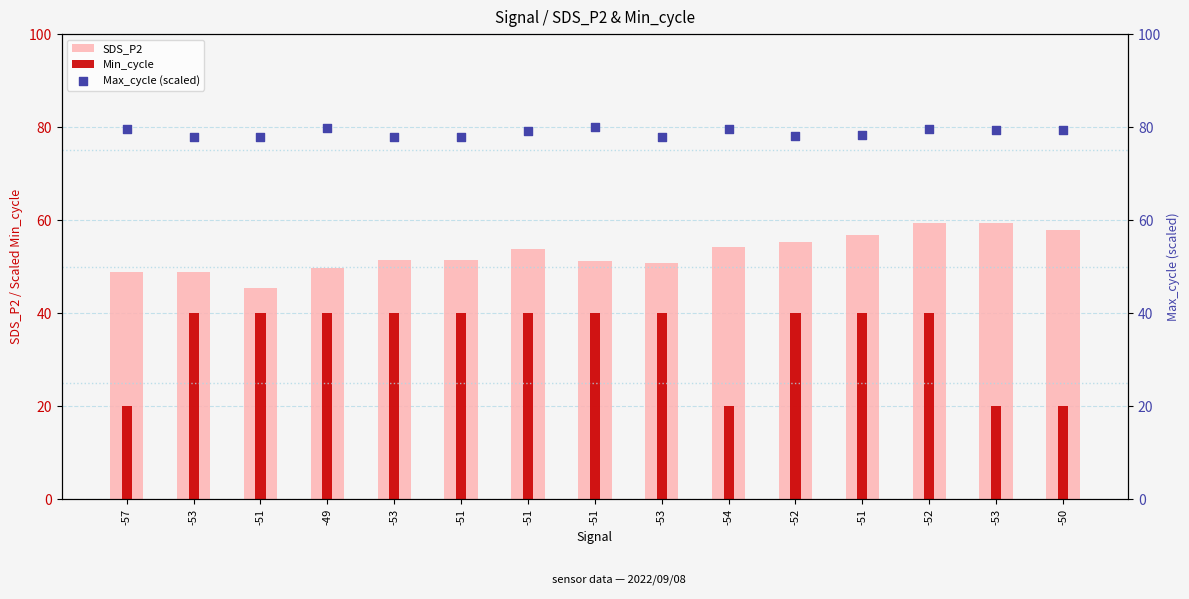

What is the total value across all series at -52?

173.4